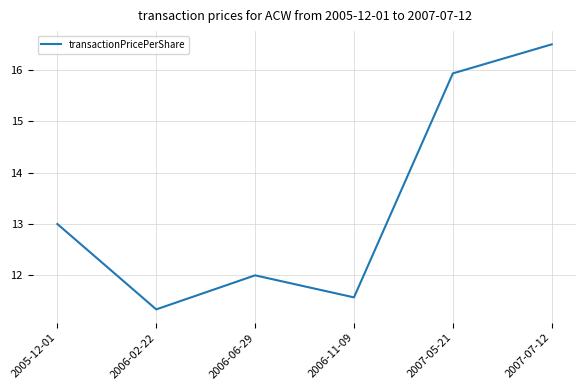

Where is the first local maximum?

2006-06-29